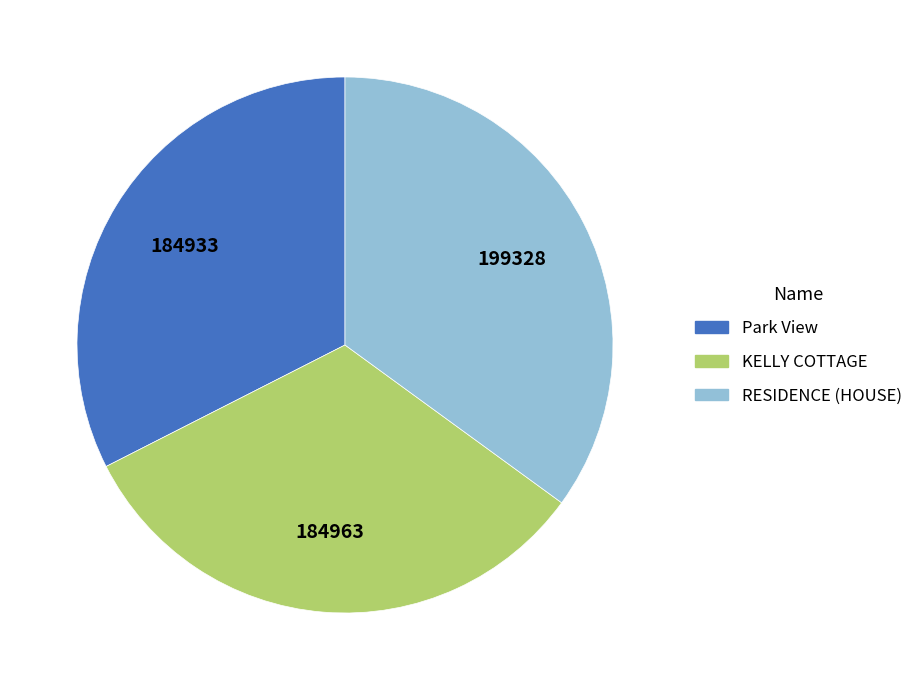

Does Park View represent more than half of the total?

No